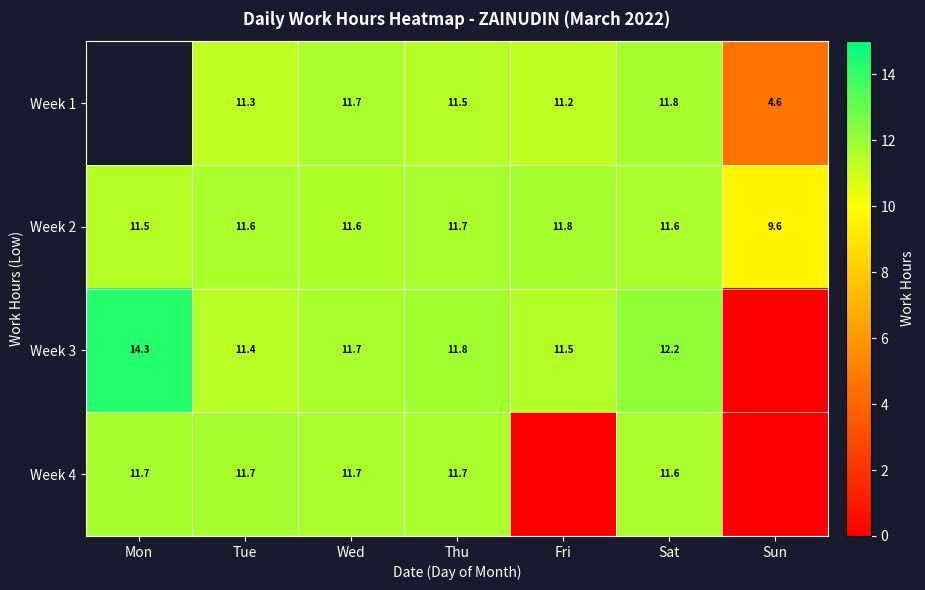

What is the difference between the highest and lowest values at Sat?

0.6